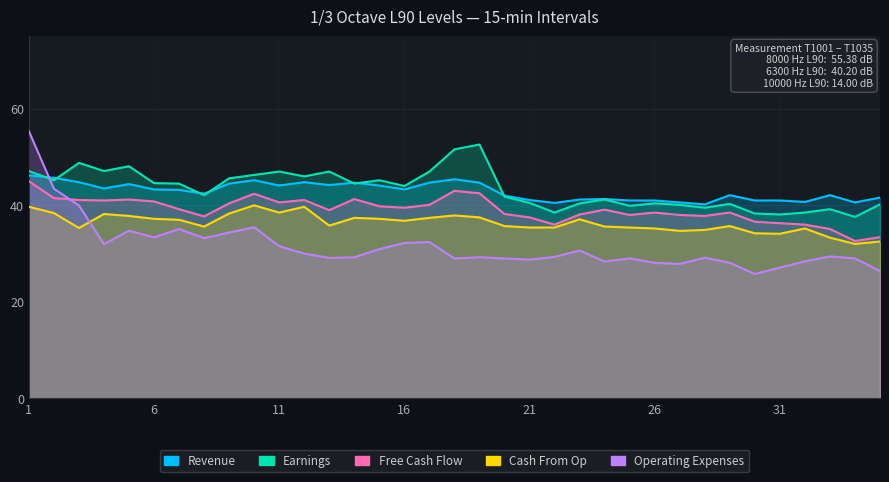

True or false: Operating Expenses and Free Cash Flow intersect in this chart.

True